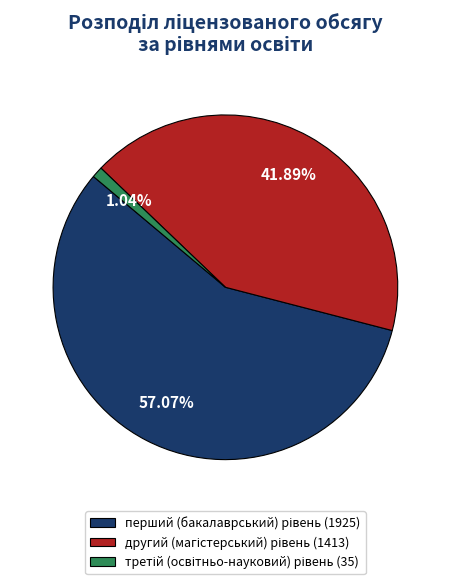

Count the number of slices in the pie.

3